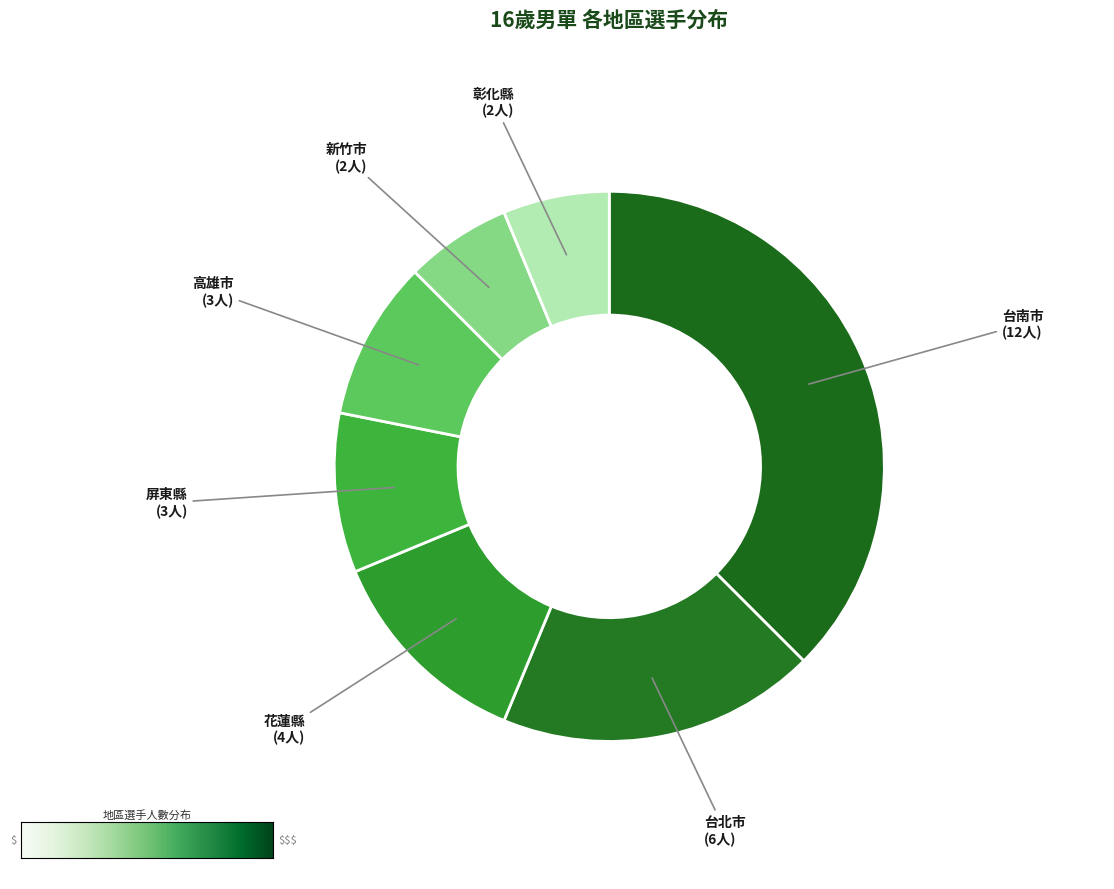

How many segments does this pie chart have?

7